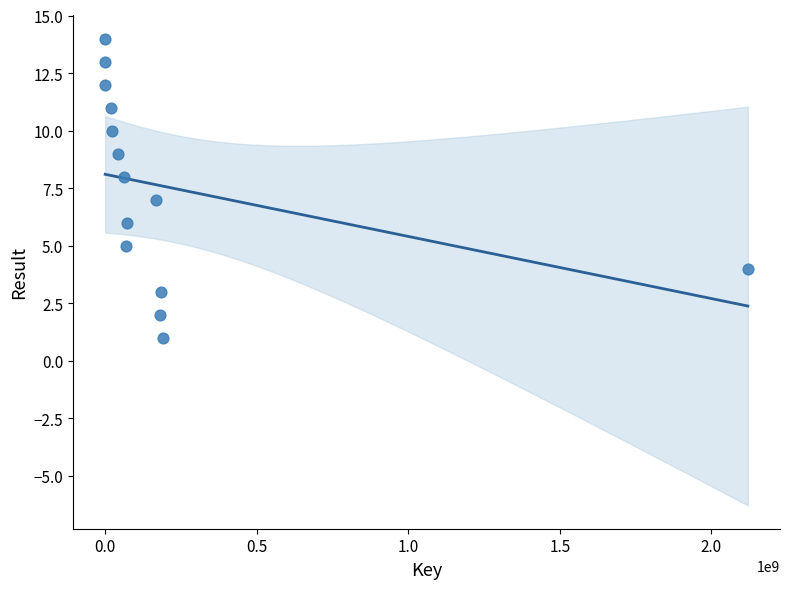

What is the range of Y values (max minus min)?

13